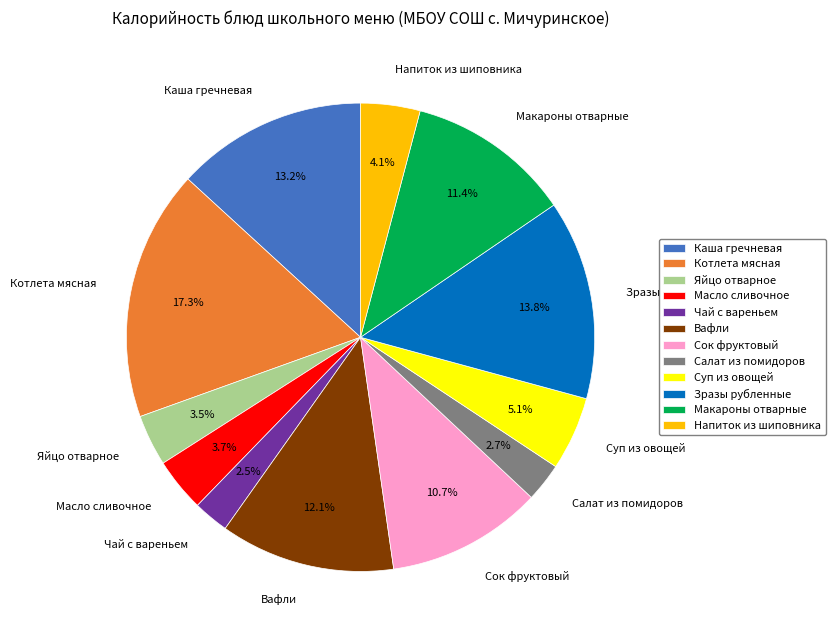

Does Яйцо отварное represent more than half of the total?

No